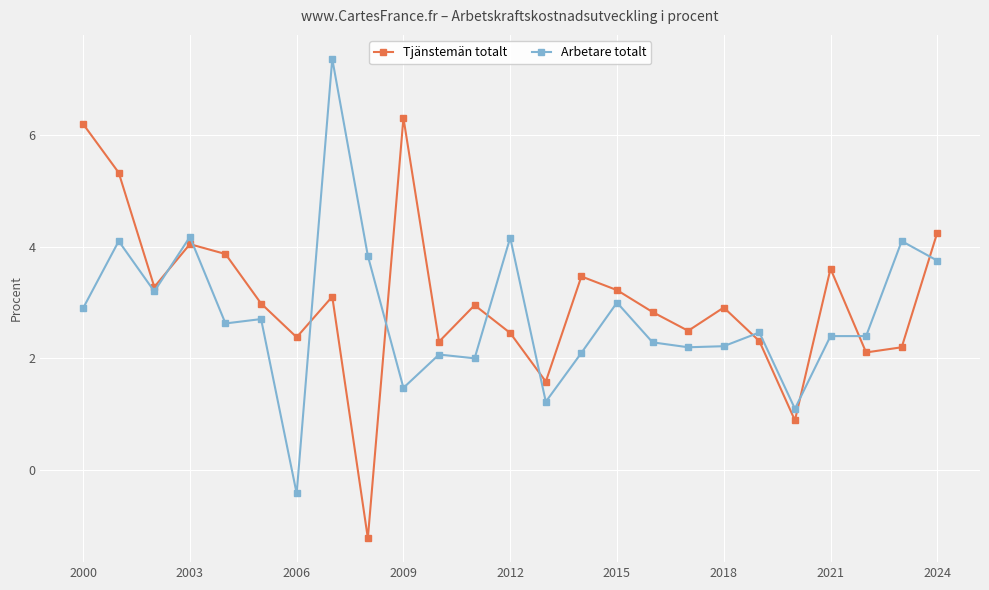

List the series in order of their peak value, highest first.

Arbetare totalt, Tjänstemän totalt